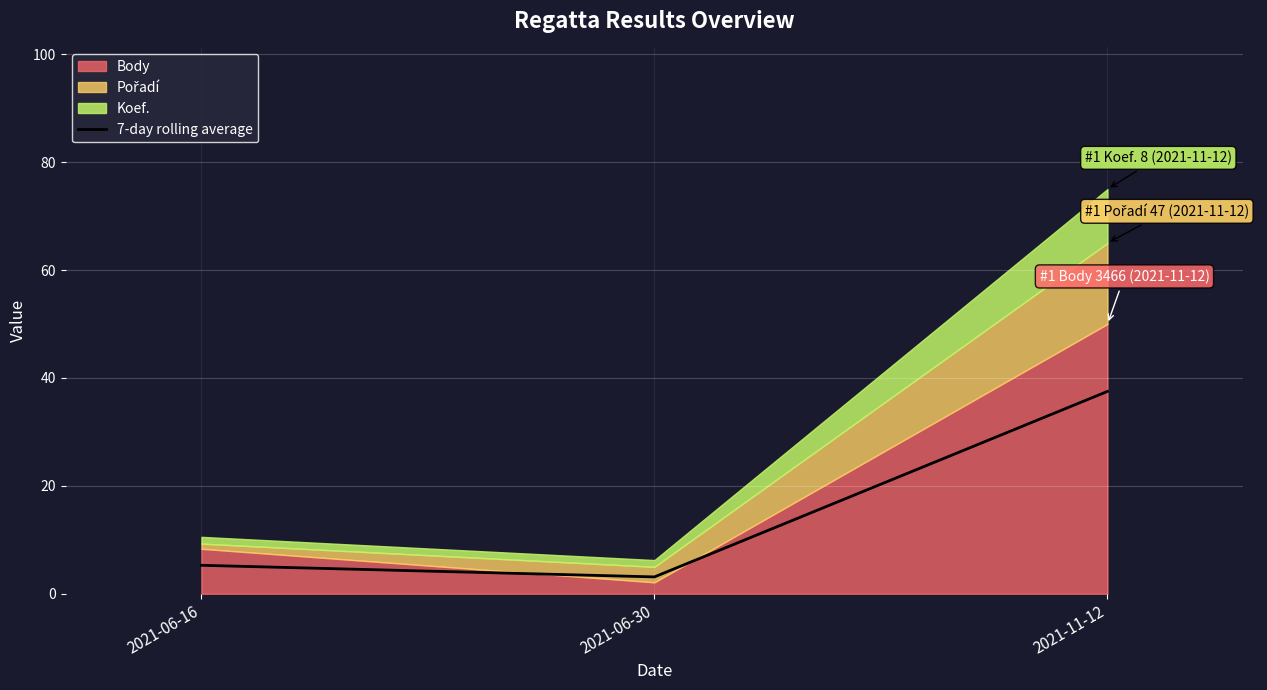

The value at 2021-06-16 is 5.3. True or false?

True